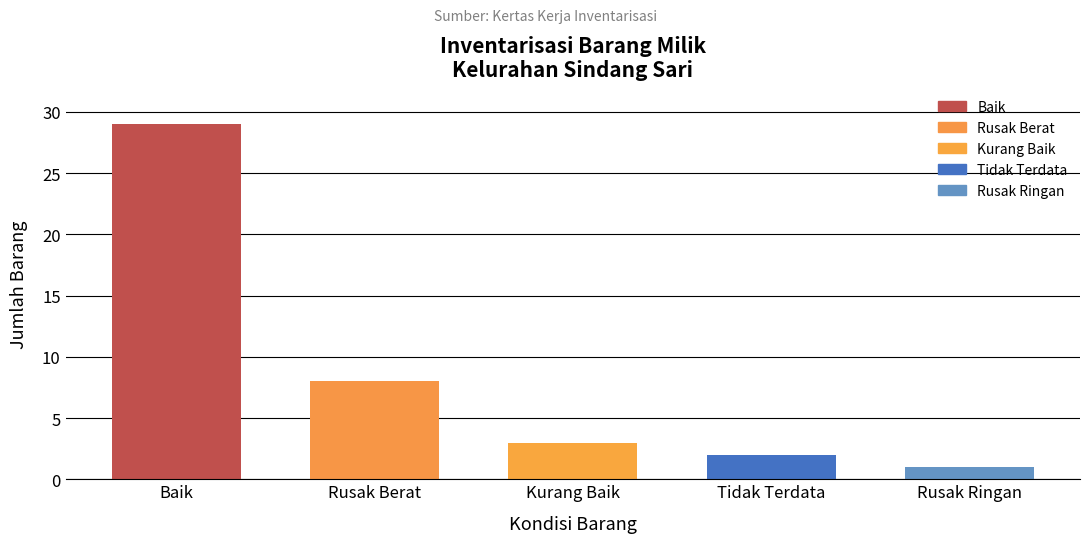

What is the change in value from Baik to Rusak Berat?

-21